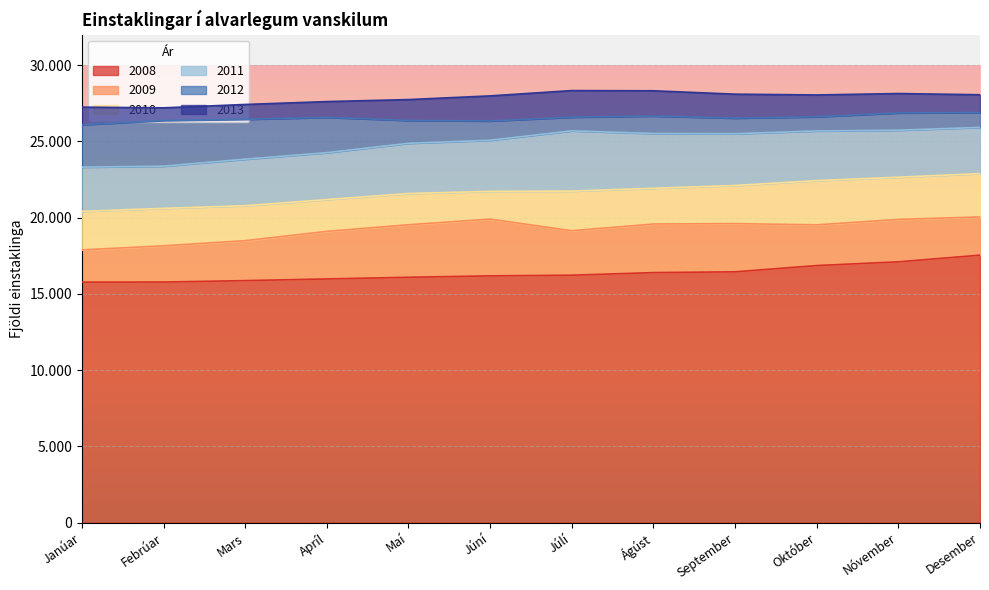

True or false: 2009 has a value of 5849 at Maí.

False